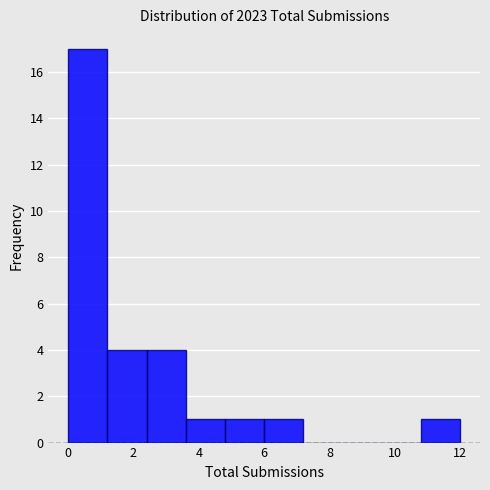

Which range on the x-axis has the tallest bar?

0.0 to 1.2